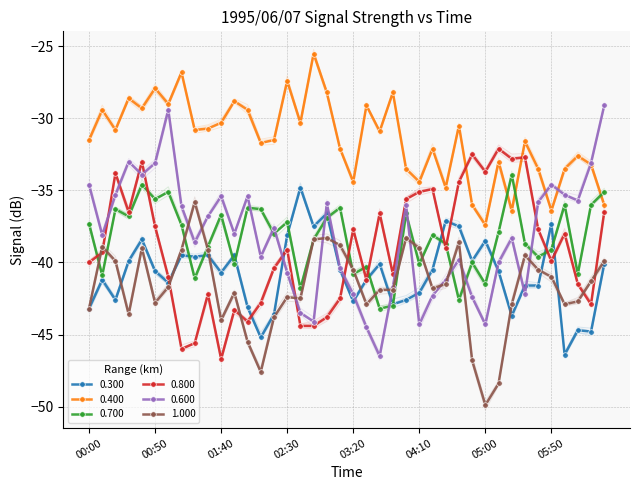

Between 03:00 and 05:00, which series saw the biggest shift?

1.000